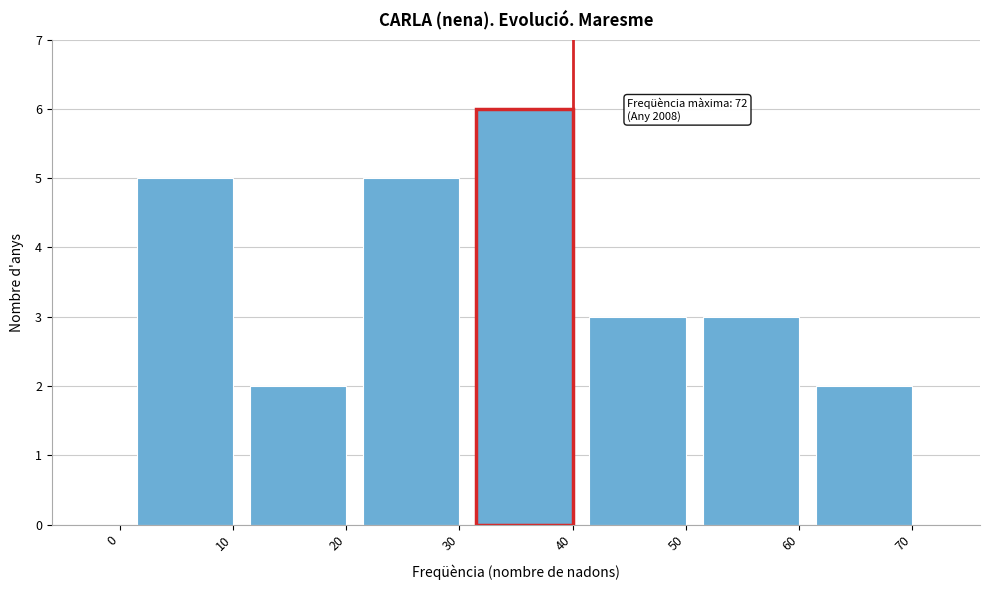

Reading right to left, list all the values displayed in this chart.

70=2	60=3	50=3	40=6	30=5	20=2	10=5	0=0